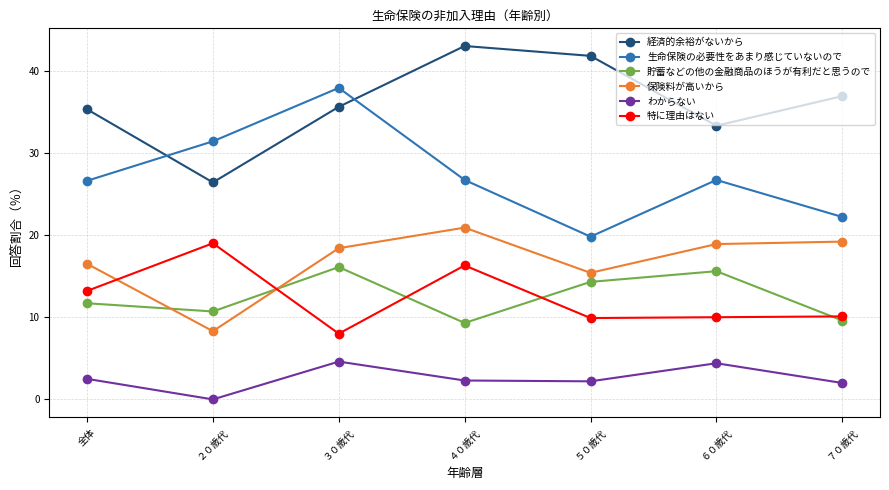

Count the number of data series in this chart.

6